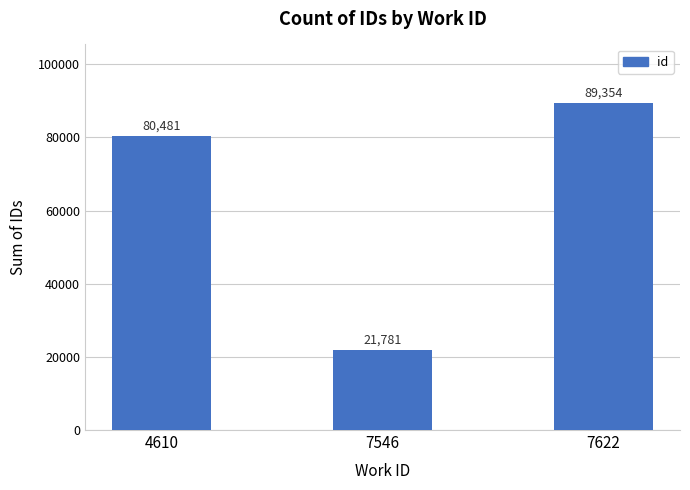

What is the sum of all values?

191616